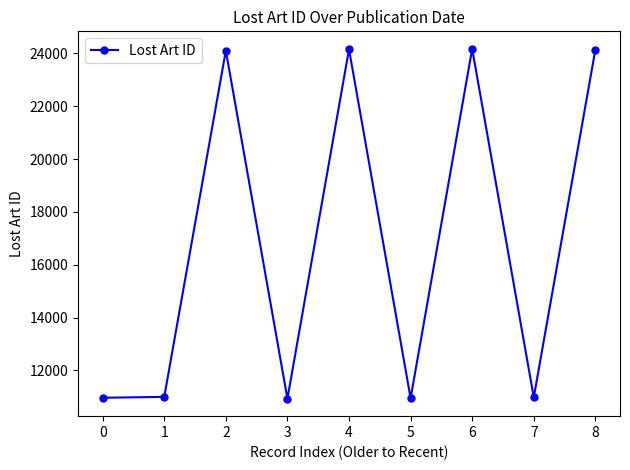

Which has a higher value, 6 or 5?

6